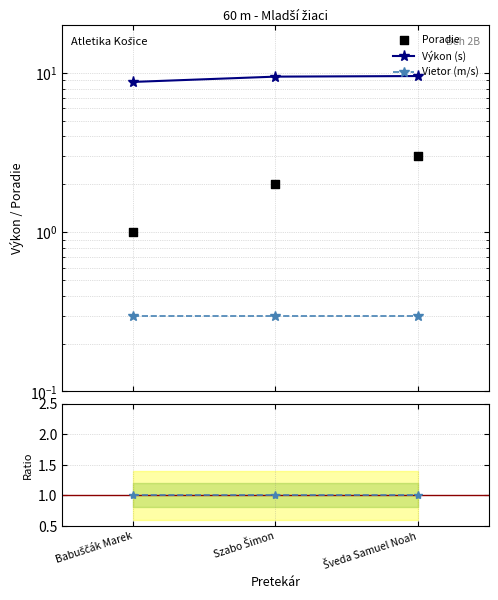

Which series reaches the maximum Y coordinate?

Výkon (s)